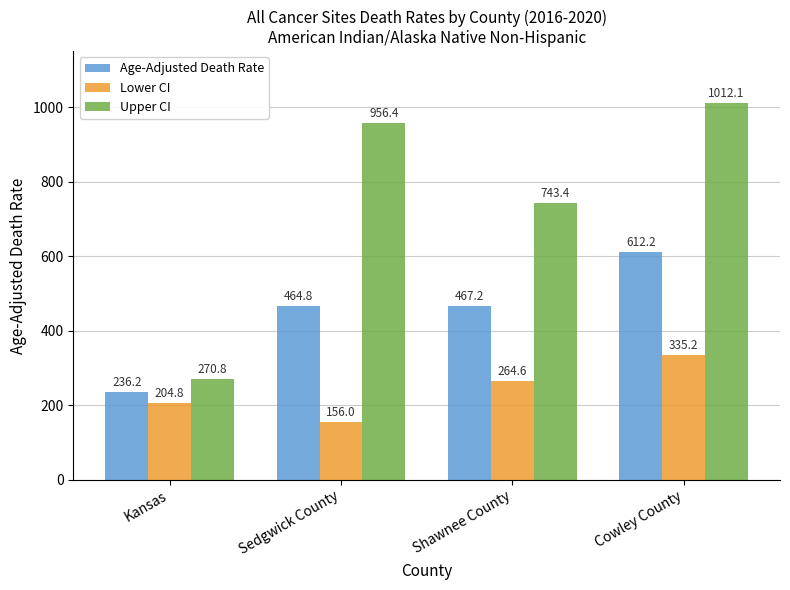

What are all the series names shown in the legend?

Age-Adjusted Death Rate, Lower CI, Upper CI